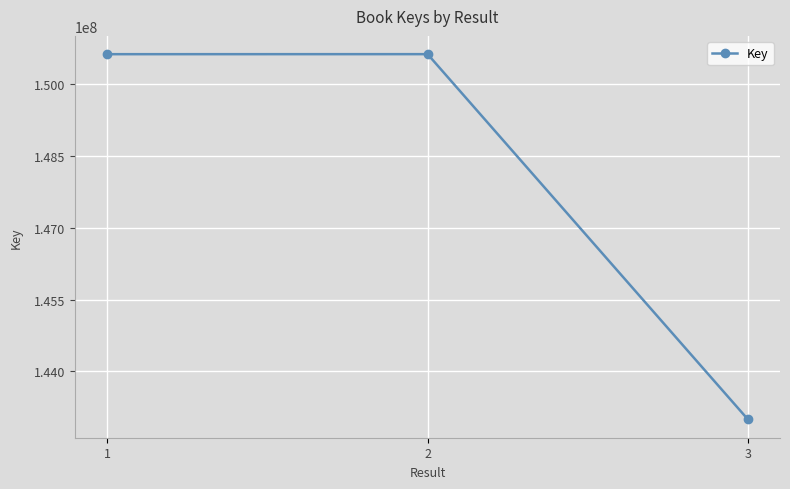

The chart shows a value of 150617453 at 2. True or false?

True